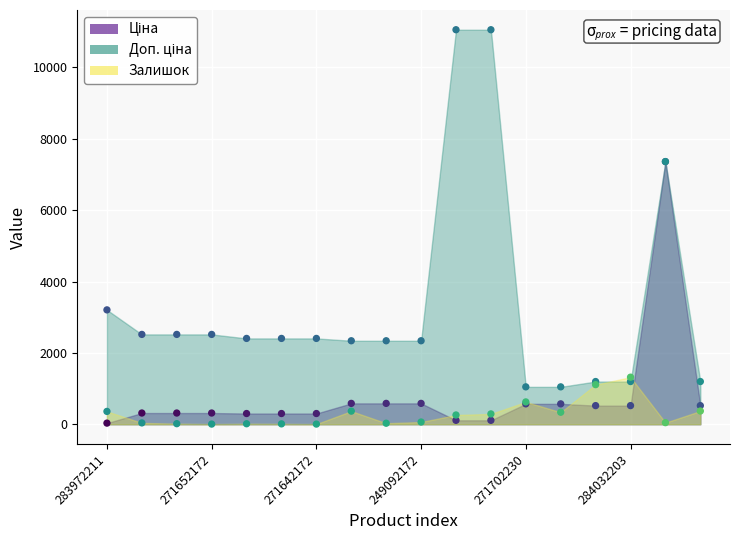

Which series has the largest Y range (max minus min)?

Доп. ціна